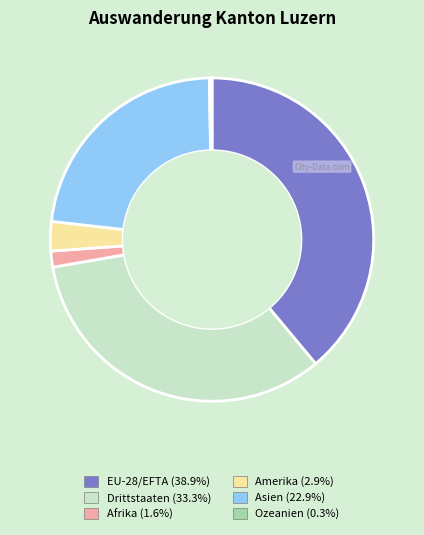

Do Afrika and Drittstaaten together represent more than half of the pie?

No